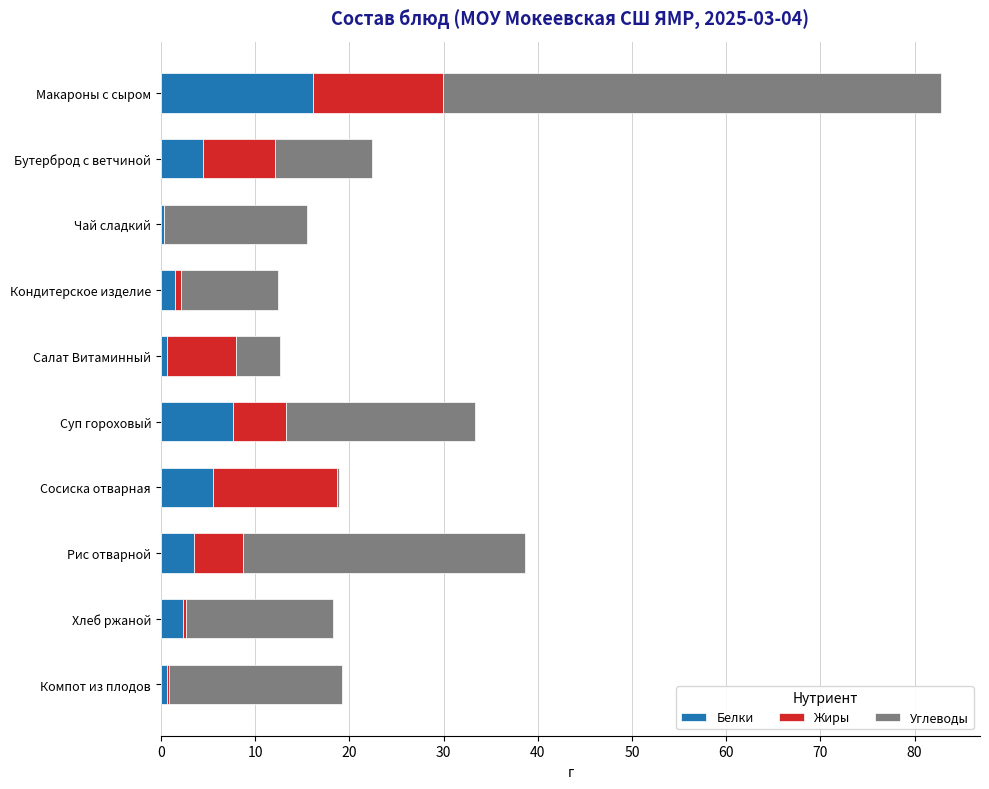

At which label does Белки reach its peak?

Макароны с сыром